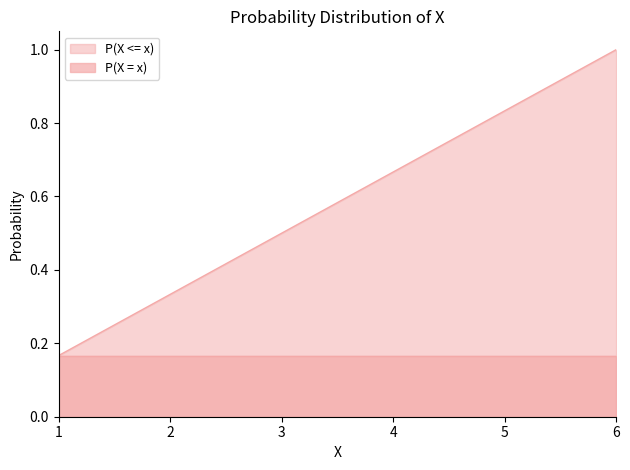

Rank the categories by value from lowest to highest.

1, 2, 3, 4, 5, 6